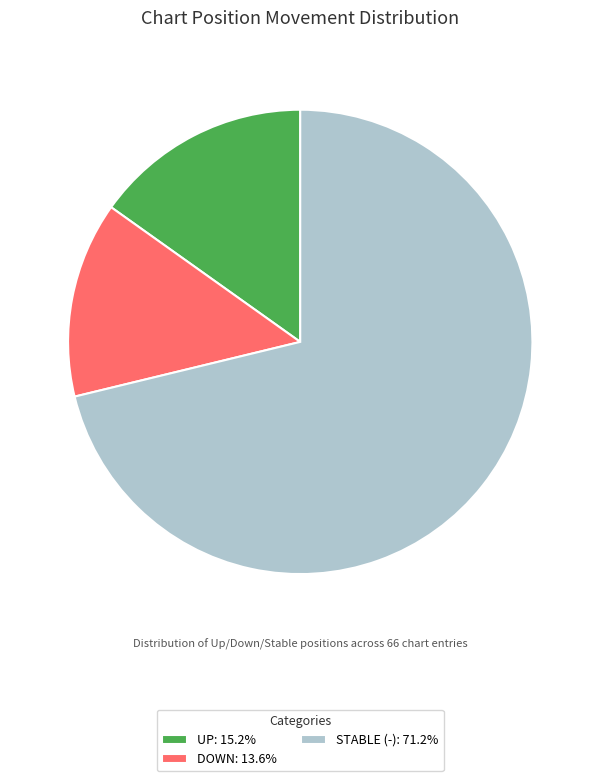

How many segments does this pie chart have?

3